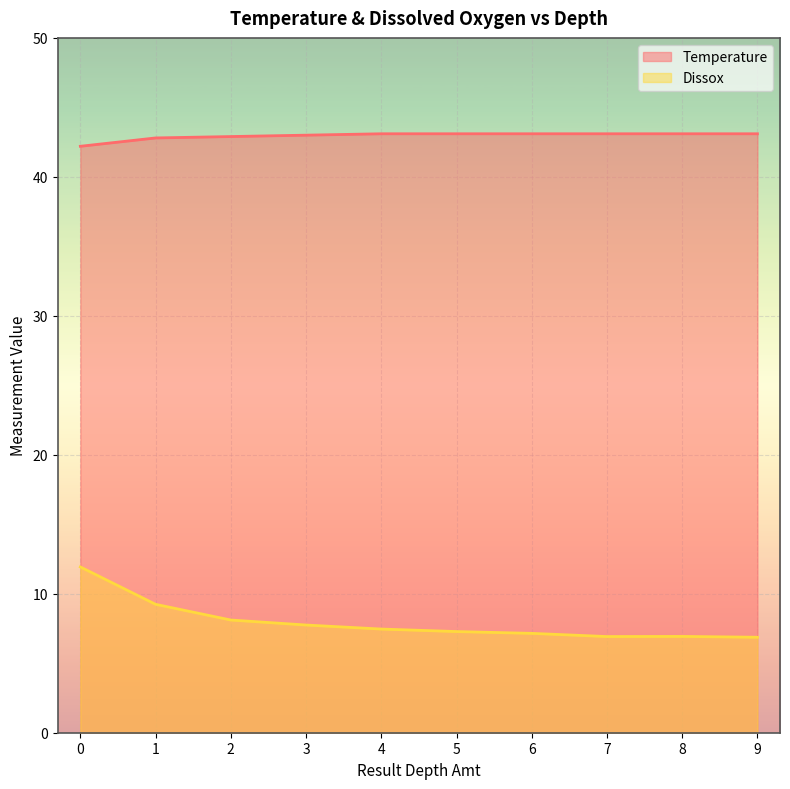

True or false: Temperature and Dissox cross at least once.

False